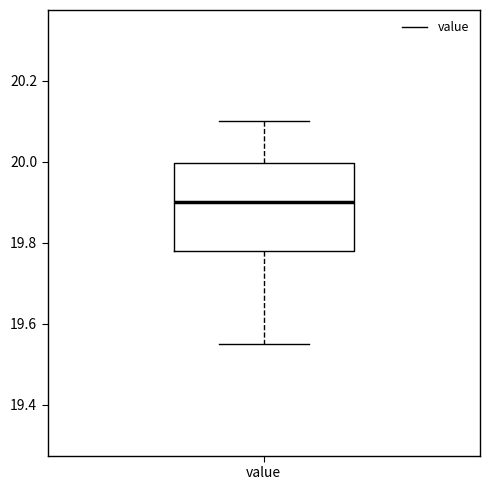

Transcribe this box plot: give where the median line is, the range the box spans, and where the two whiskers end, as read against the y-axis. The values are not printed on the chart, so give them approximately, as read against the axis.

median 19.90, box 19.78 to 20.00, whiskers 19.56 to 20.10